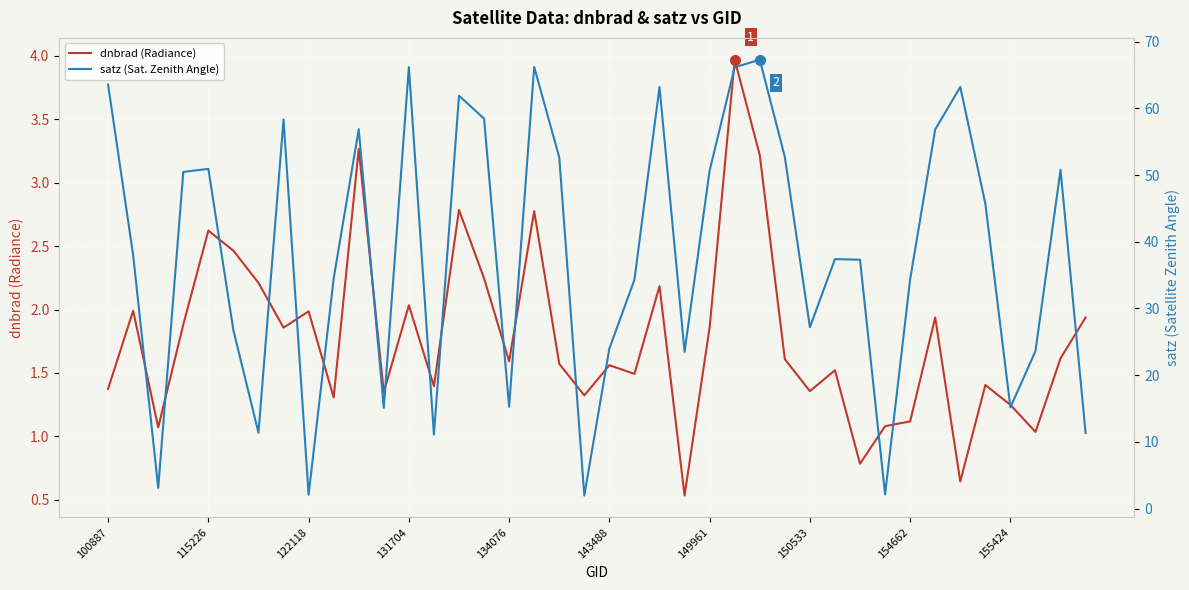

How many data points does each series have?

40